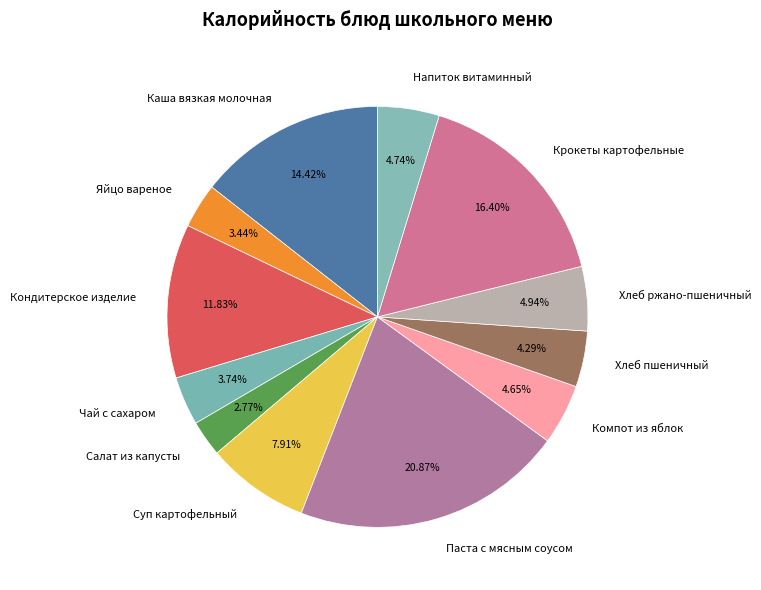

True or false: Хлеб пшеничный accounts for 13% of the total.

False